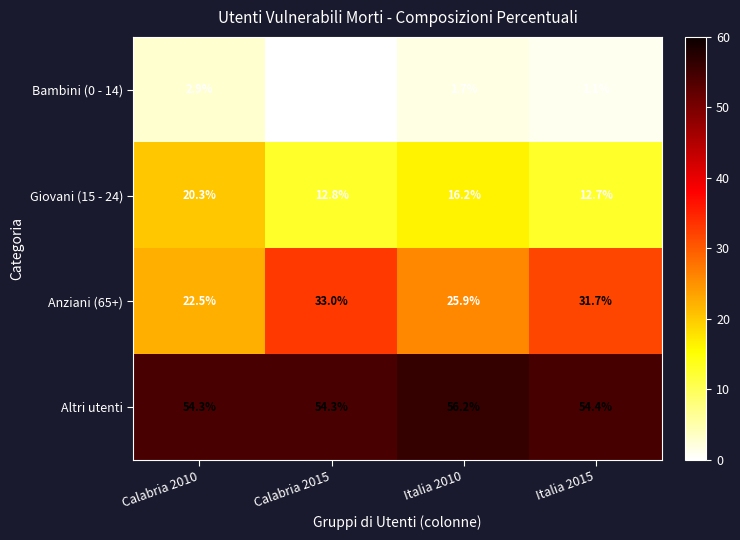

At Italia 2010, list the series in order from smallest to largest.

Bambini (0 - 14), Giovani (15 - 24), Anziani (65+), Altri utenti